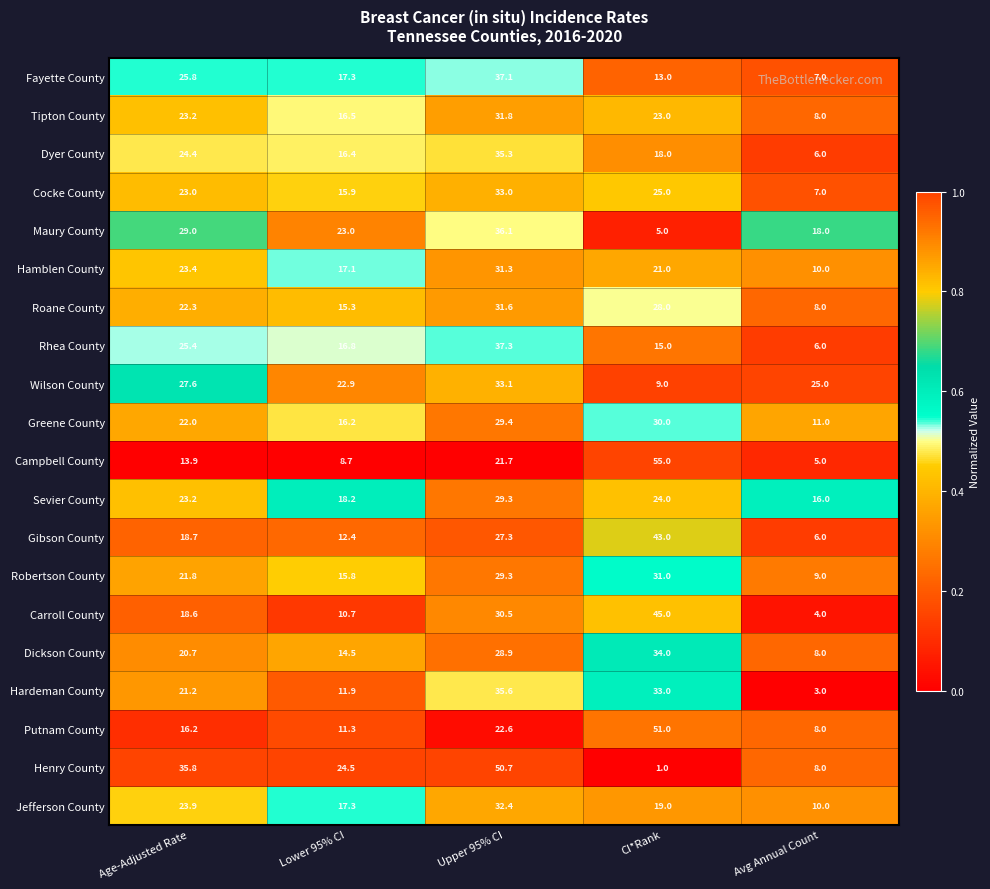

What is the spread (max minus min) of values at Upper 95% CI?

29.0